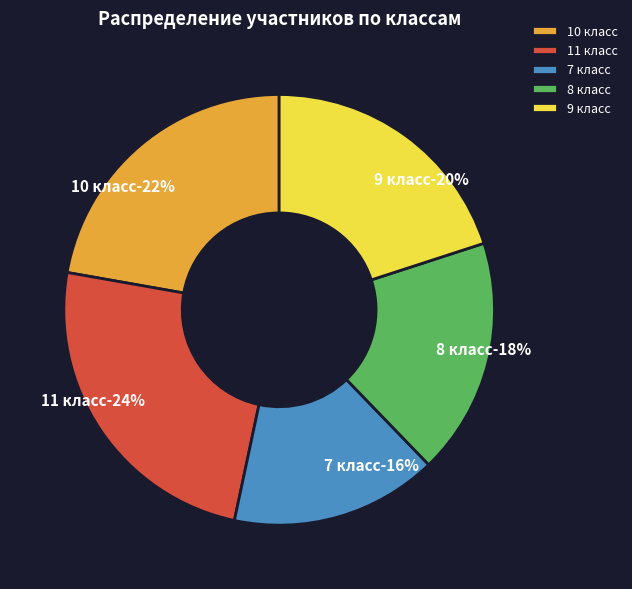

Between Бутко Анастасия (10) and Зевакина Алиса (11), which is larger?

Зевакина Алиса (11)